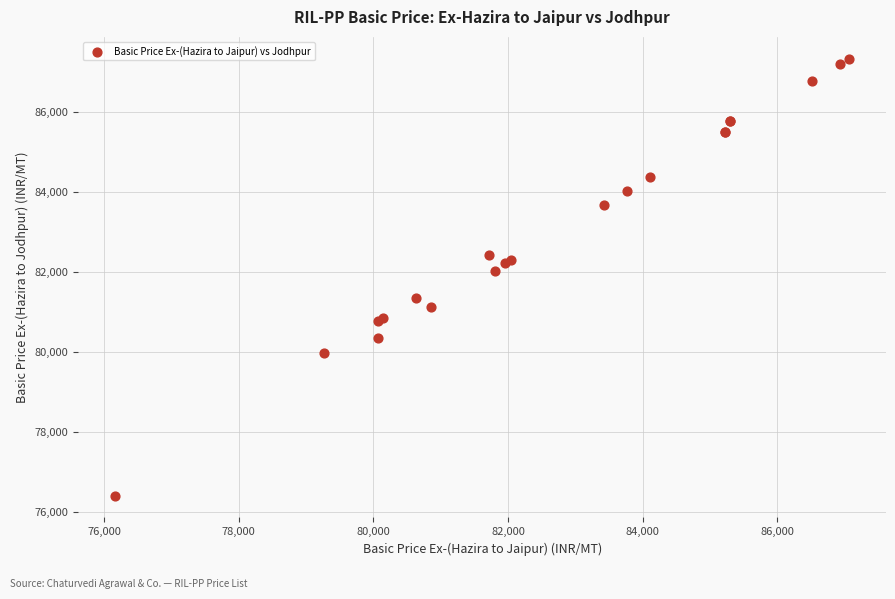

What Y value in the scatter plot is closest to 81863?

82018